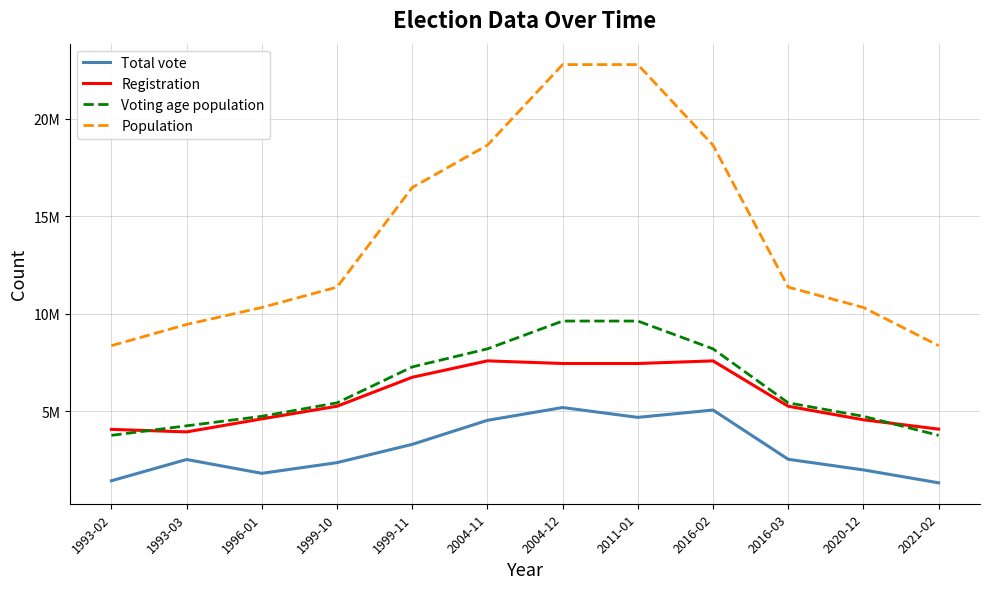

Which series has the widest spread of values?

Population